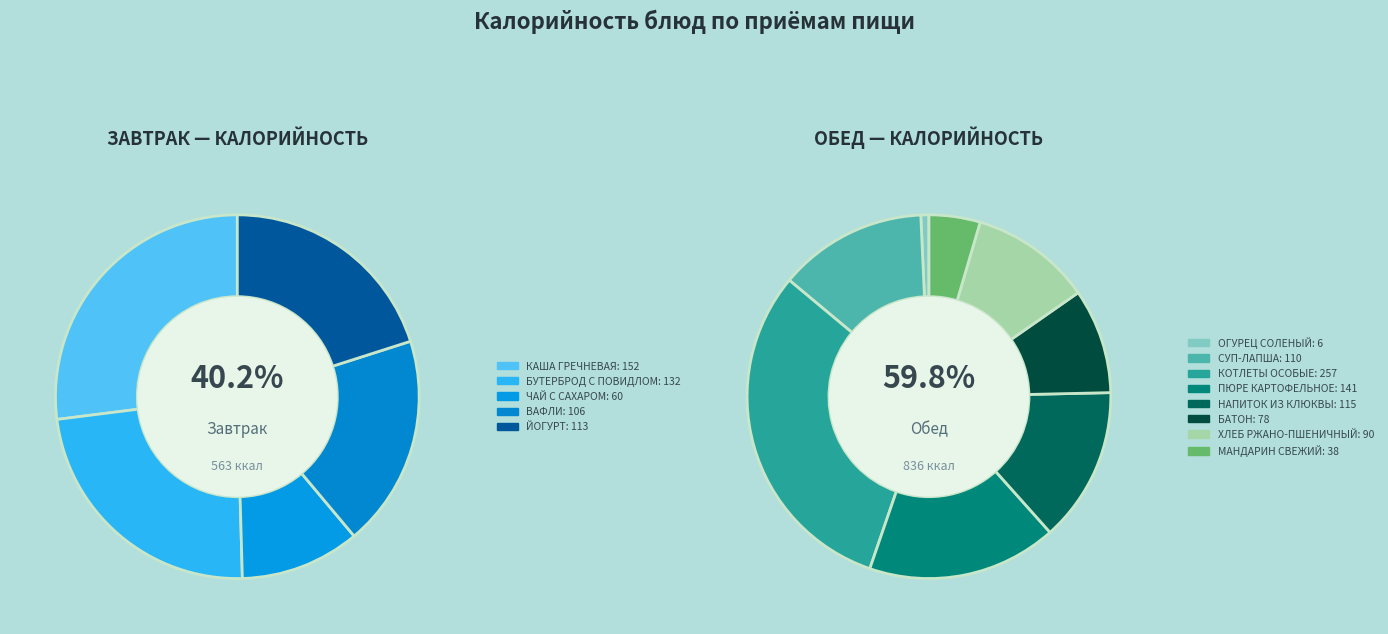

How many segments does this pie chart have?

13